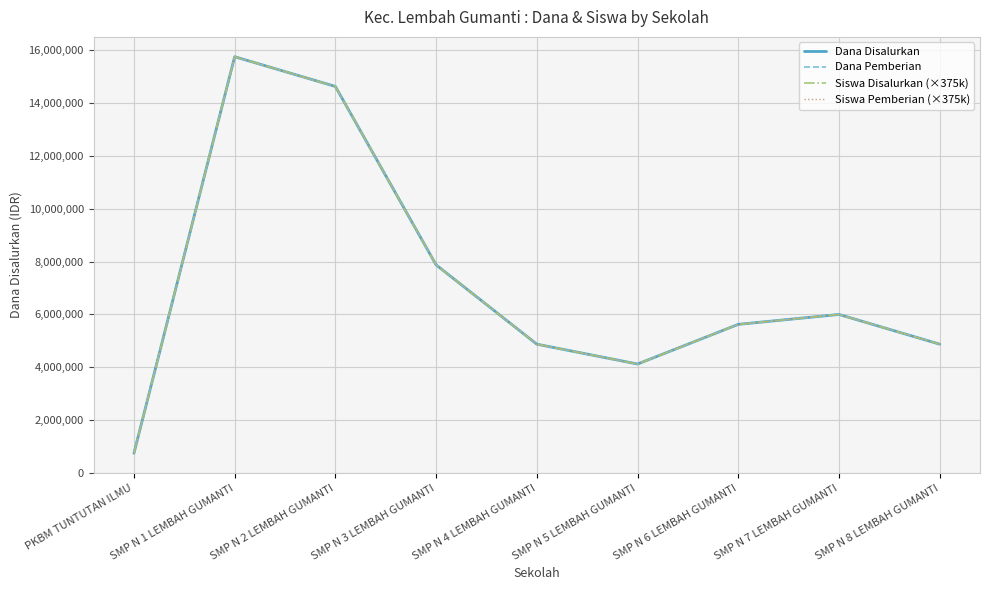

What is the highest value of the Siswa Disalurkan (×375k) series?

15750000